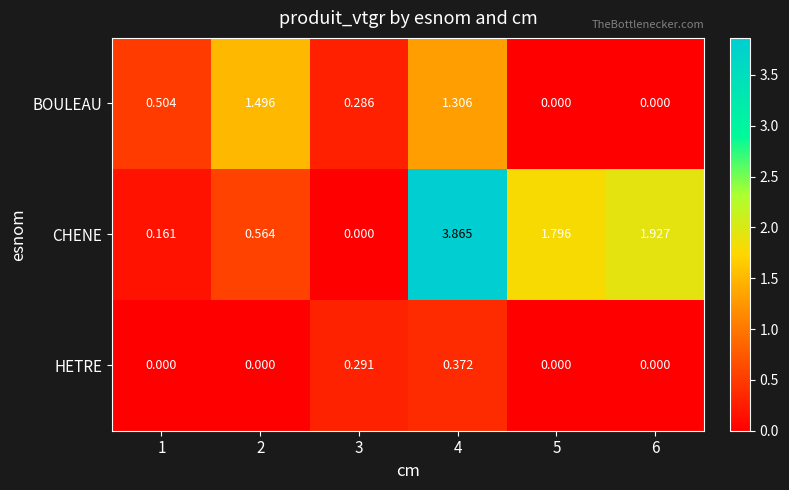

Rank the series at 4 from highest to lowest value.

CHENE, BOULEAU, HETRE